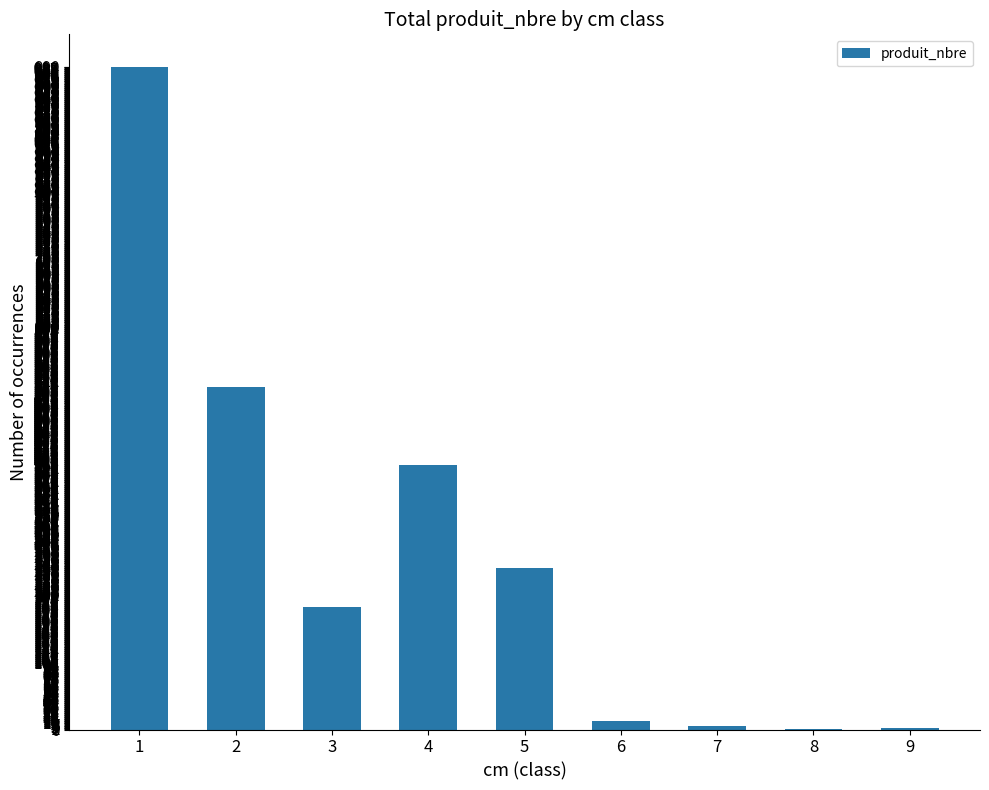

At which label is the value closest to 495?

2